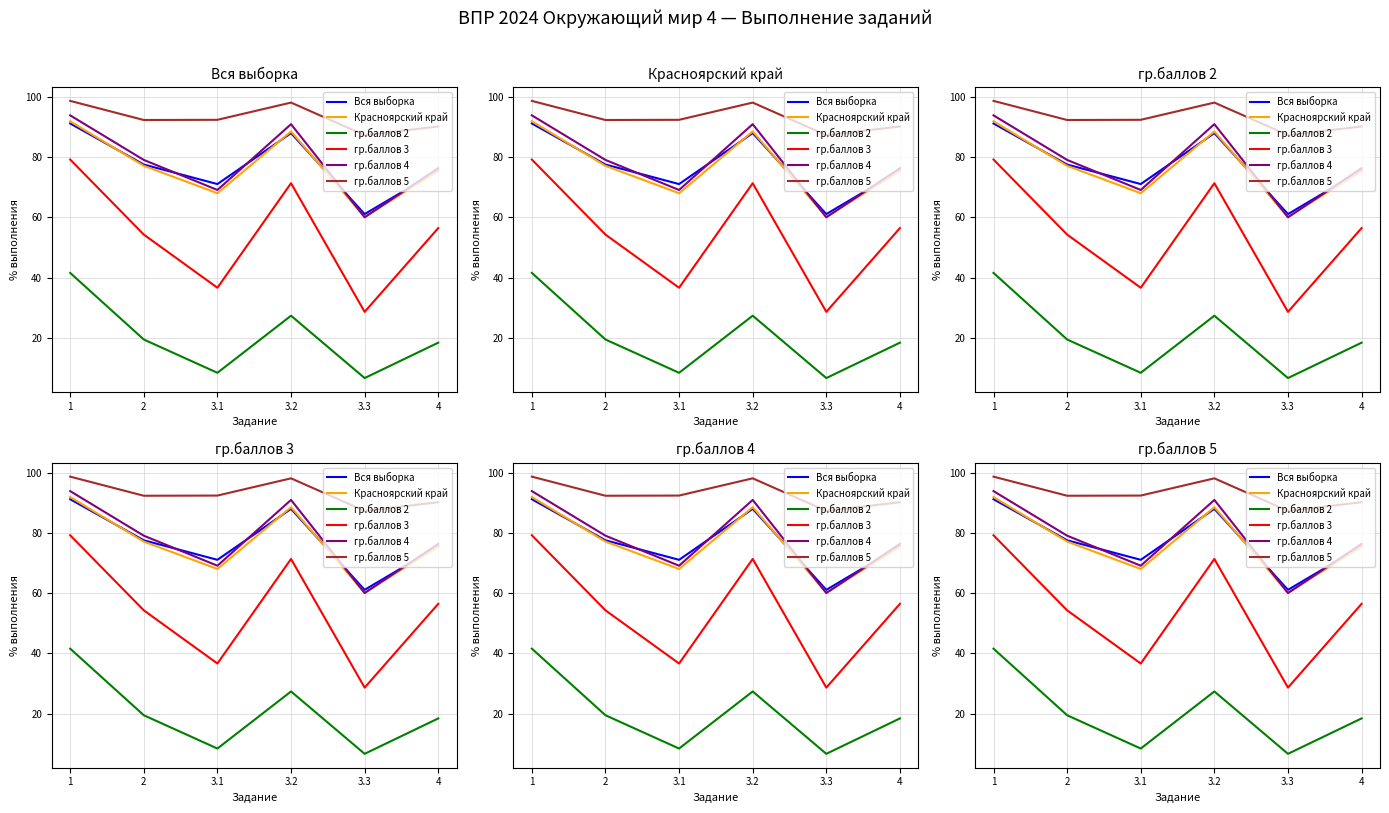

Which series has the largest total across all categories?

гр.баллов 5